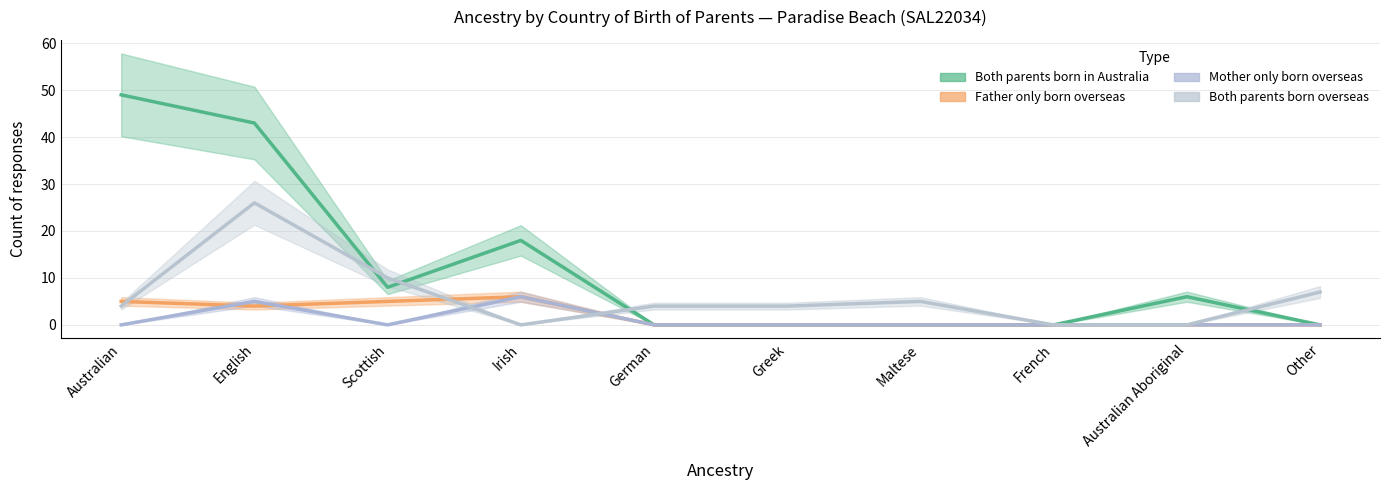

Rank the series at Other from highest to lowest value.

Both parents born overseas, Father only born overseas, Mother only born overseas, Both parents born in Australia